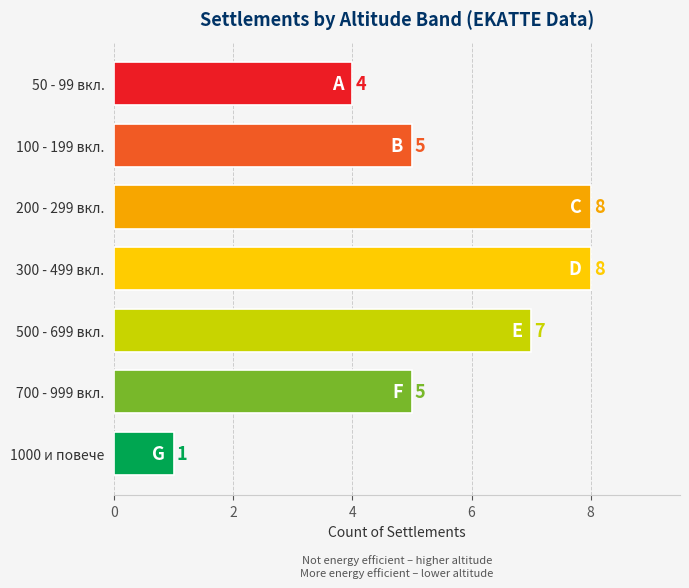

What is the smallest value displayed?

1